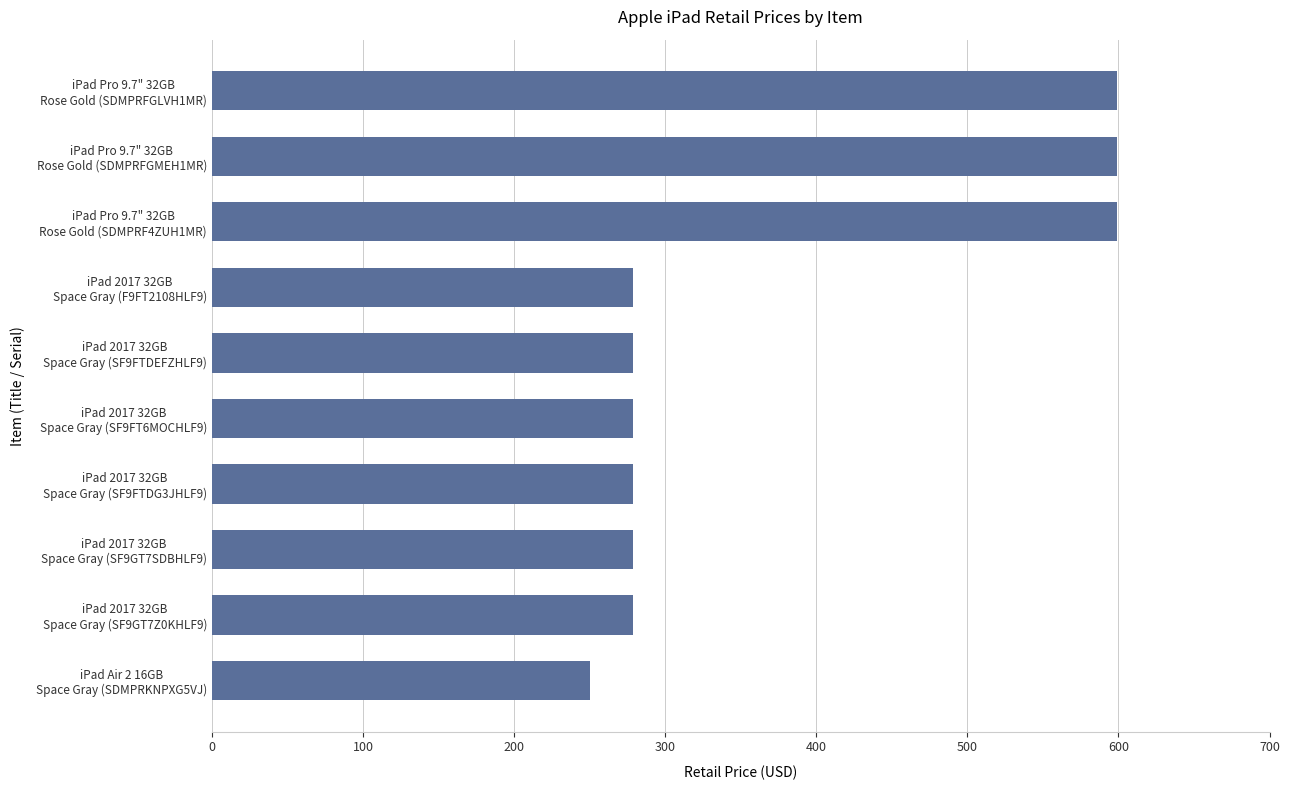

Which label corresponds to the smallest value in the chart?

iPad Air 2 16GB
Space Gray (SDMPRKNPXG5VJ)